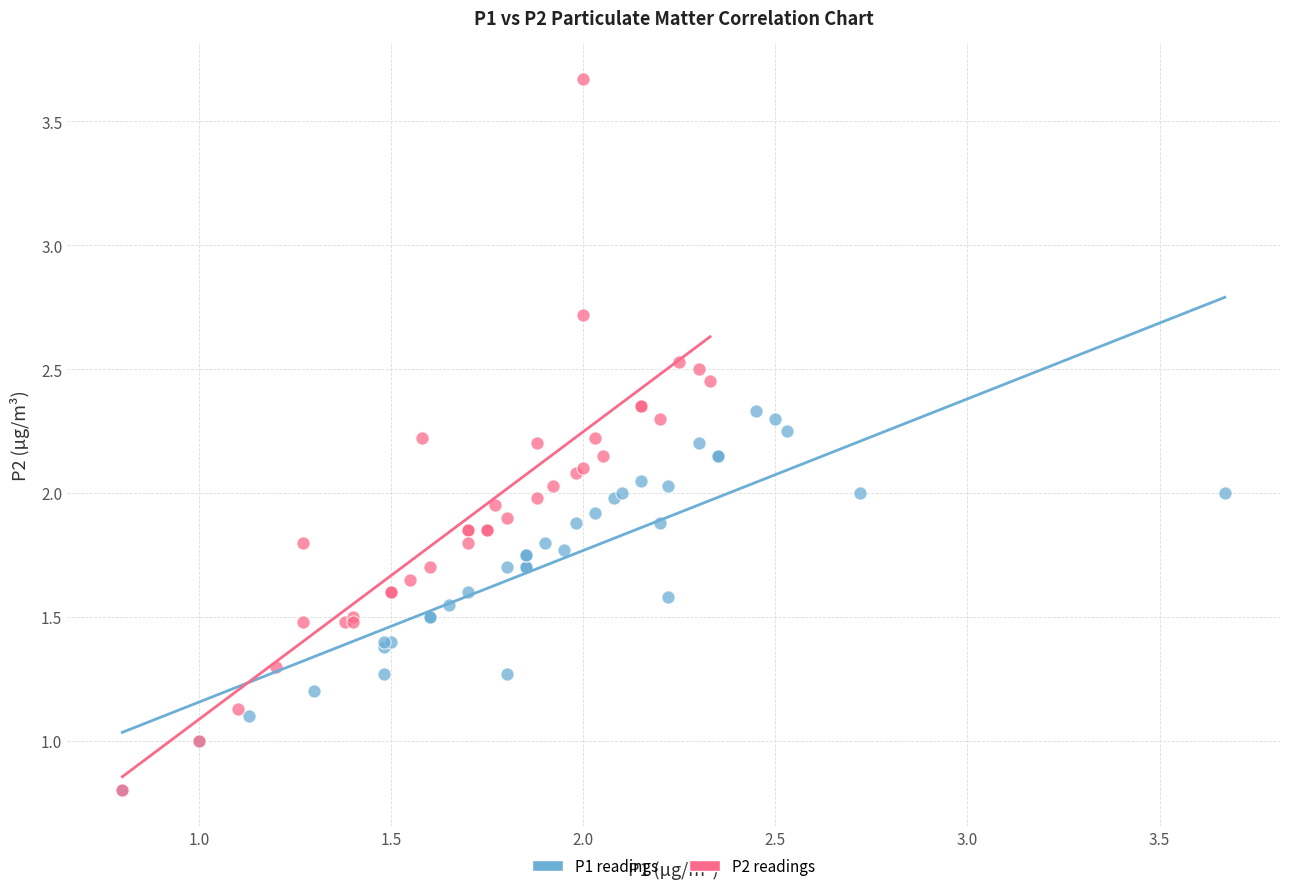

What are all the series names shown in the legend?

P1 readings, P2 readings